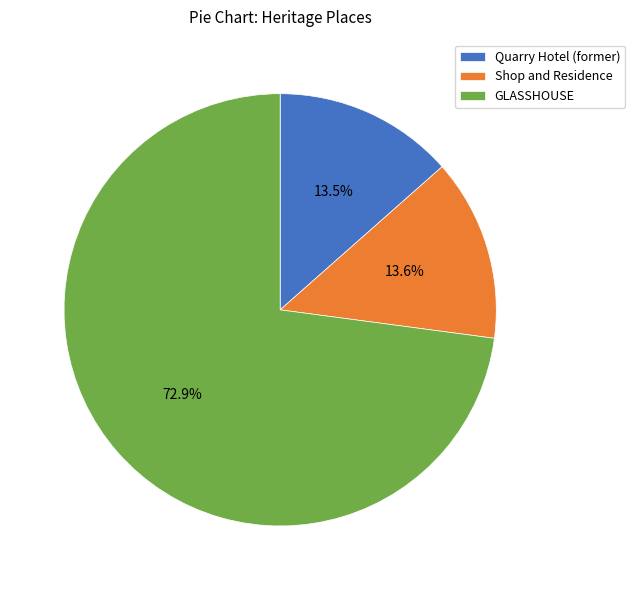

What percentage is NOT represented by Shop and Residence?

86.4%